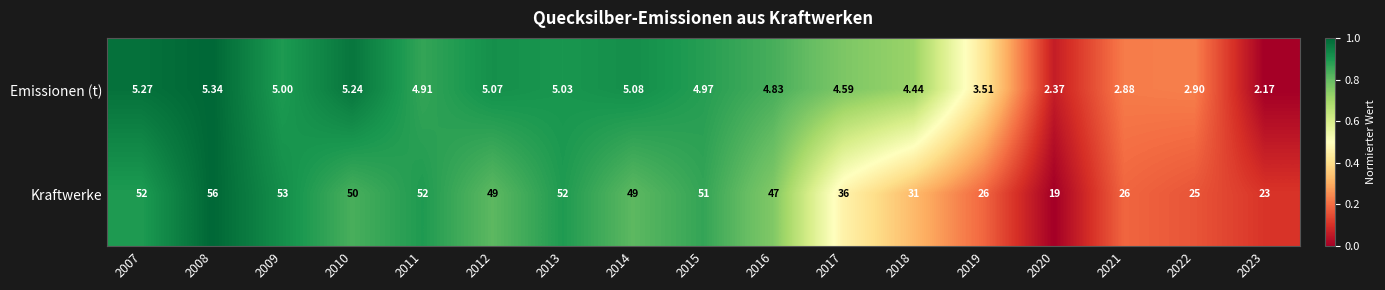

At 2011, list the series in order from largest to smallest.

Kraftwerke, Emissionen (t)